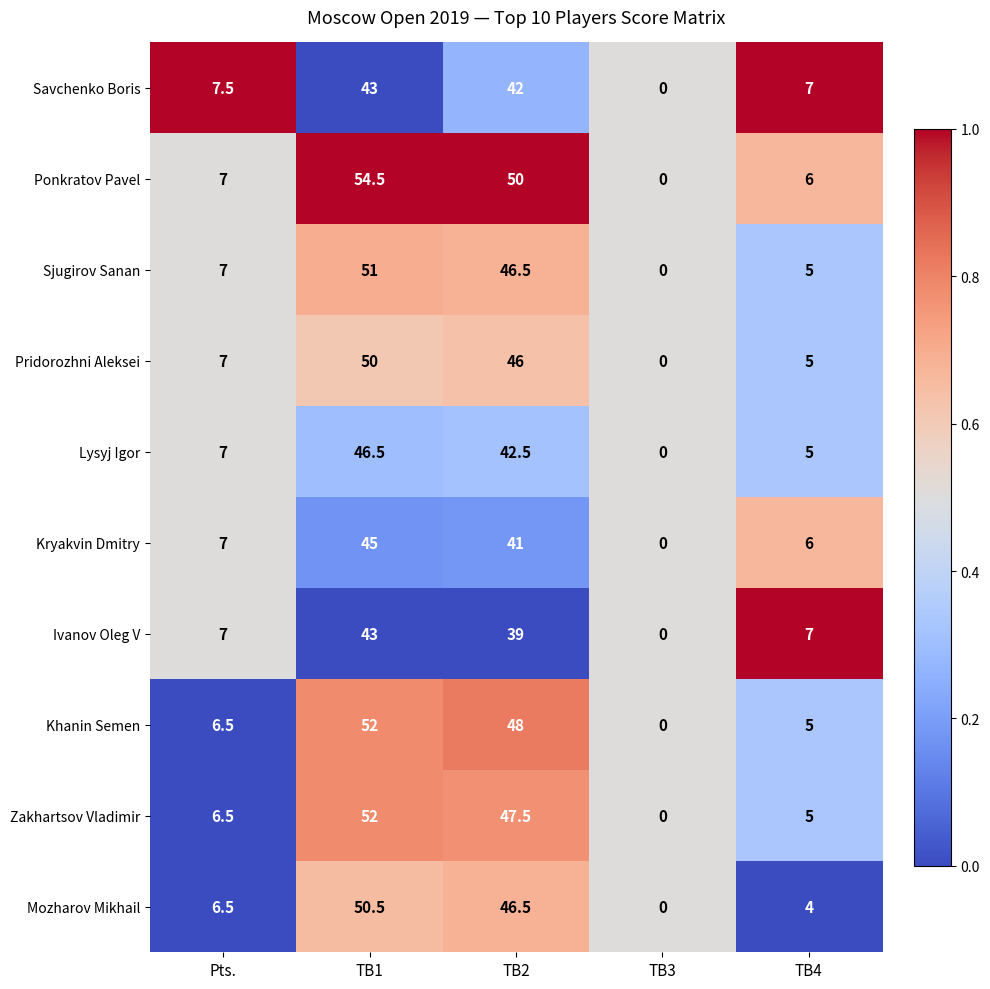

True or false: Kryakvin Dmitry has a value of 14.2 at TB3.

False